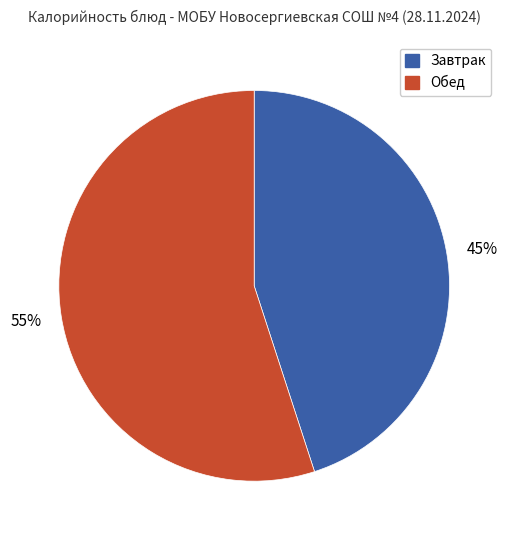

To the nearest percent, what is the difference between the largest and smallest slice percentages?

10%